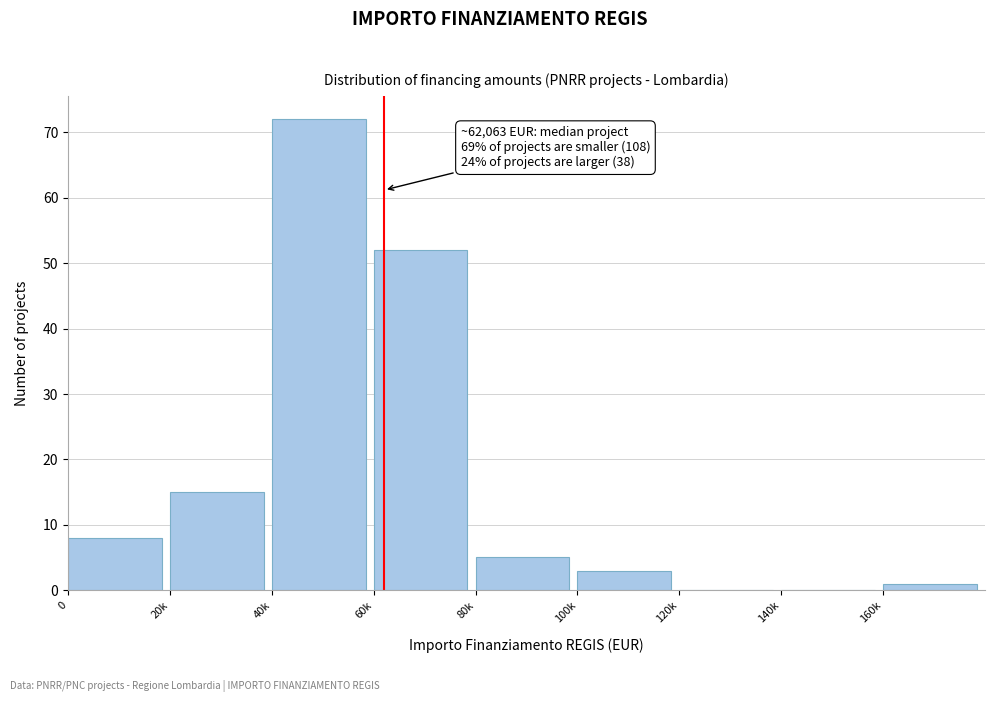

Reading right to left, list all the values displayed in this chart.

160k=1	140k=0	120k=0	100k=3	80k=5	60k=52	40k=72	20k=15	0=8